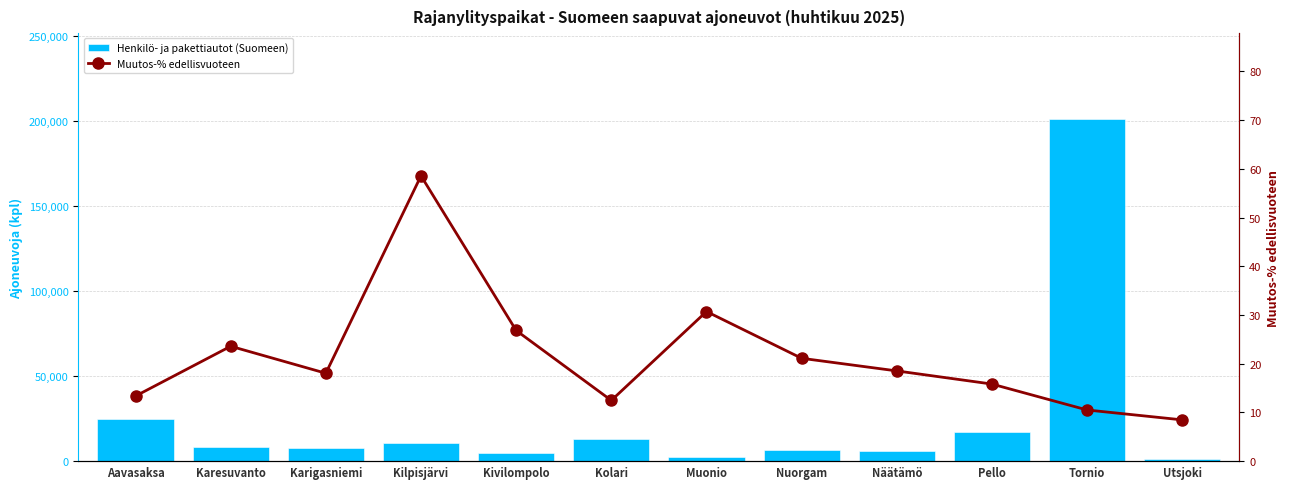

True or false: Muutos-% edellisvuoteen has a value of 3.4 at Kolari.

False